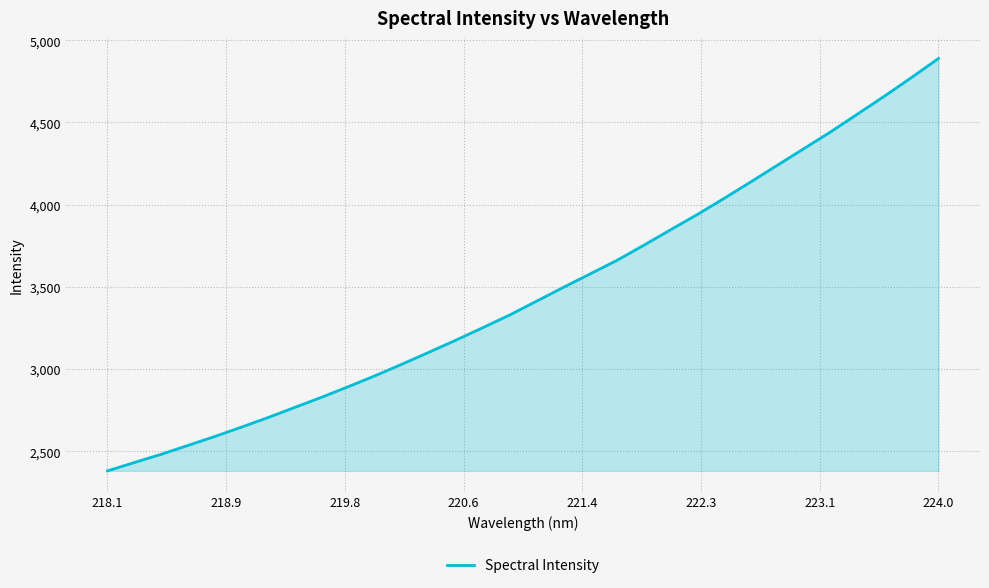

Count the number of categories in the chart.

32